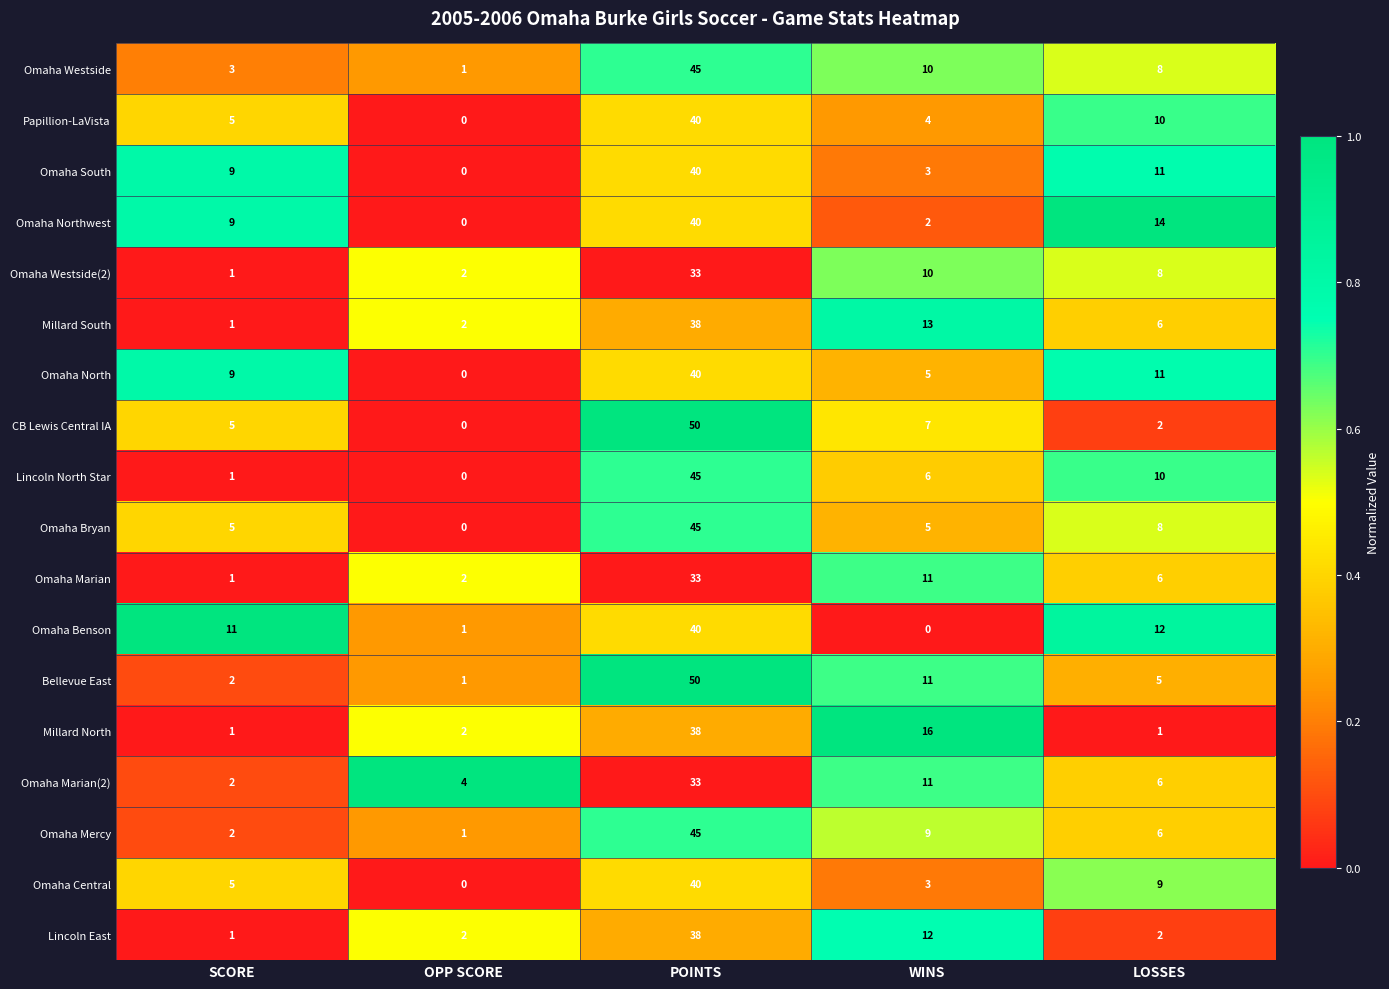

How many distinct data groups are displayed?

18